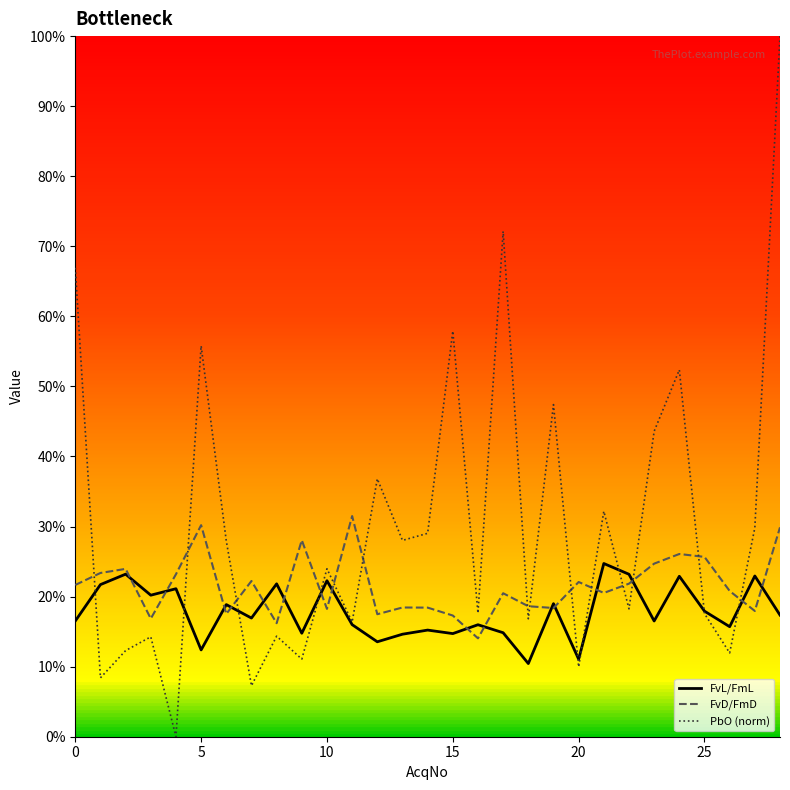

Which series has the largest range (max minus min)?

PbO (norm)